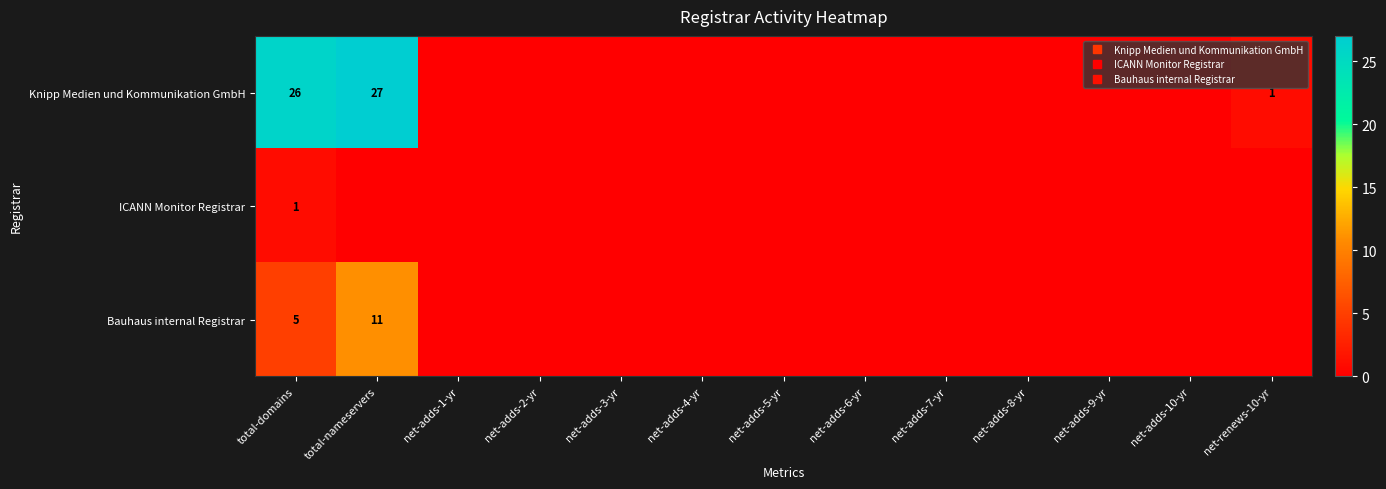

List the labels in order of ICANN Monitor Registrar value, smallest first.

total-nameservers, net-adds-1-yr, net-adds-2-yr, net-adds-3-yr, net-adds-4-yr, net-adds-5-yr, net-adds-6-yr, net-adds-7-yr, net-adds-8-yr, net-adds-9-yr, net-adds-10-yr, net-renews-10-yr, total-domains